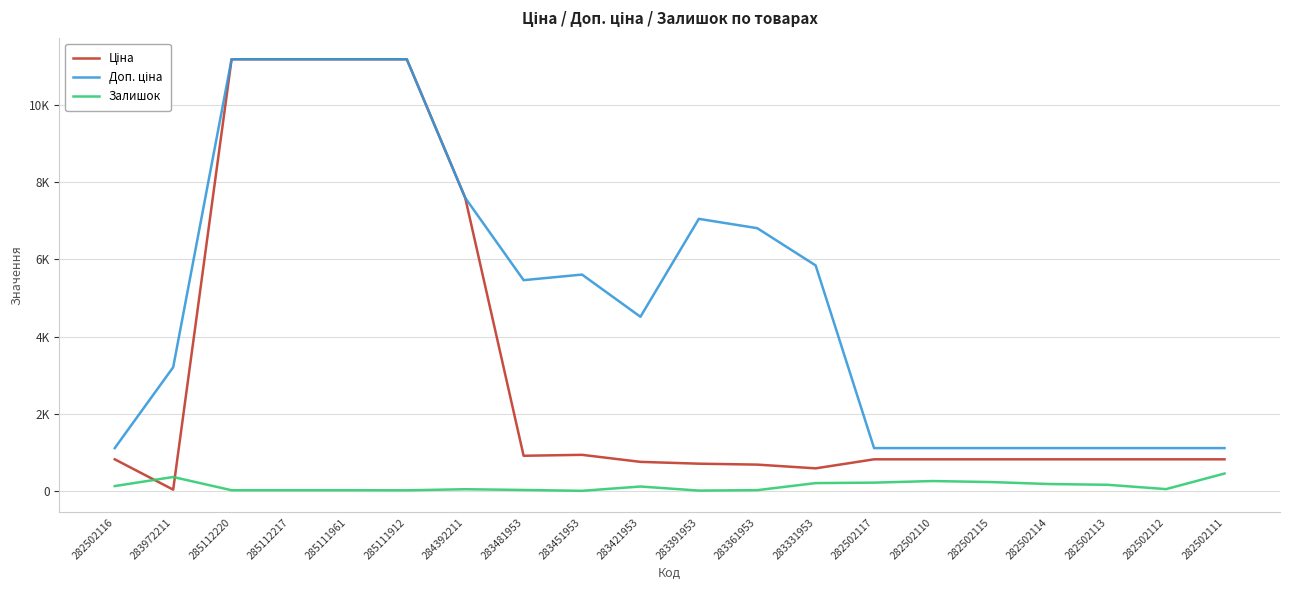

What is the label of the 15th point from the left?

282502110